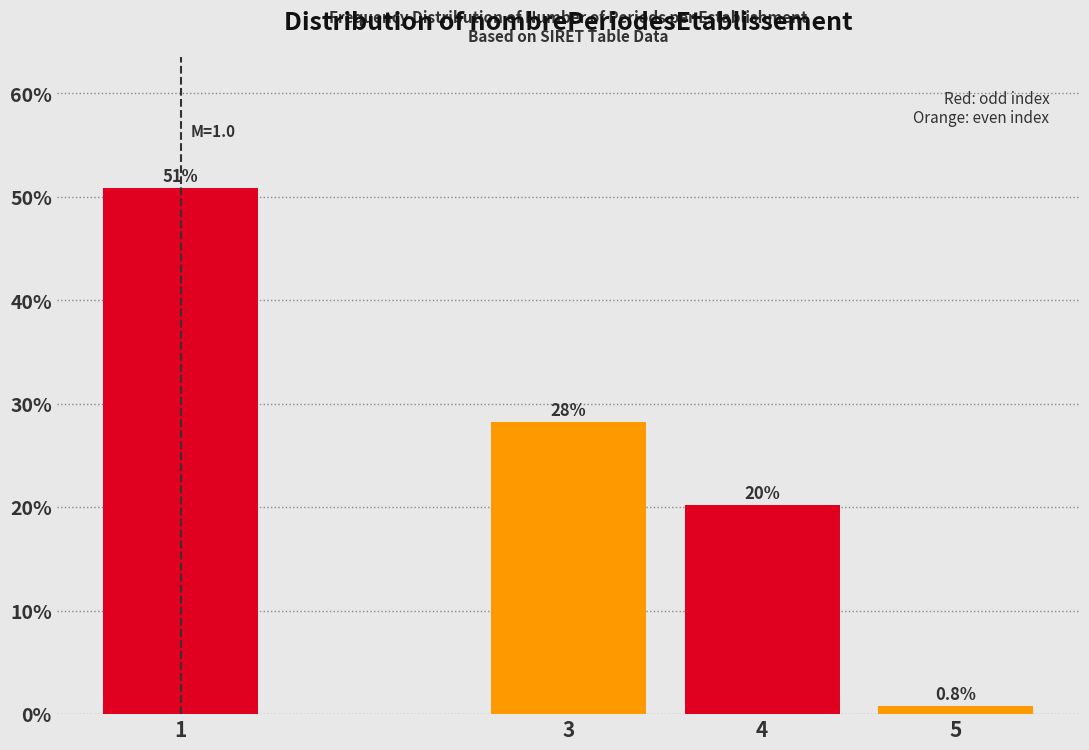

Reading left to right, extract all data points from this chart.

1=50.8	3=28.2	4=20.2	5=0.8